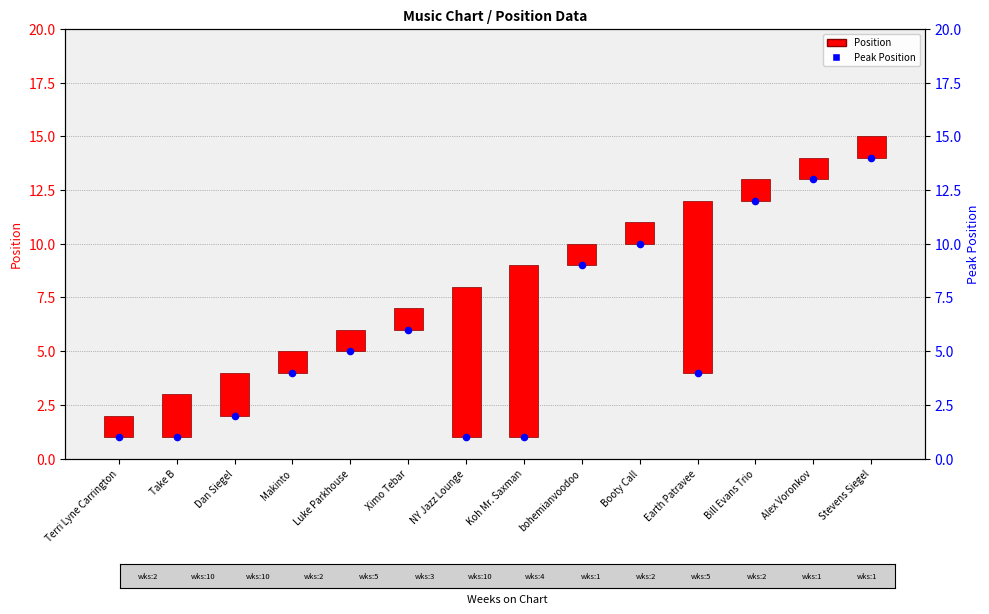

Which series reaches the minimum Y coordinate?

Position